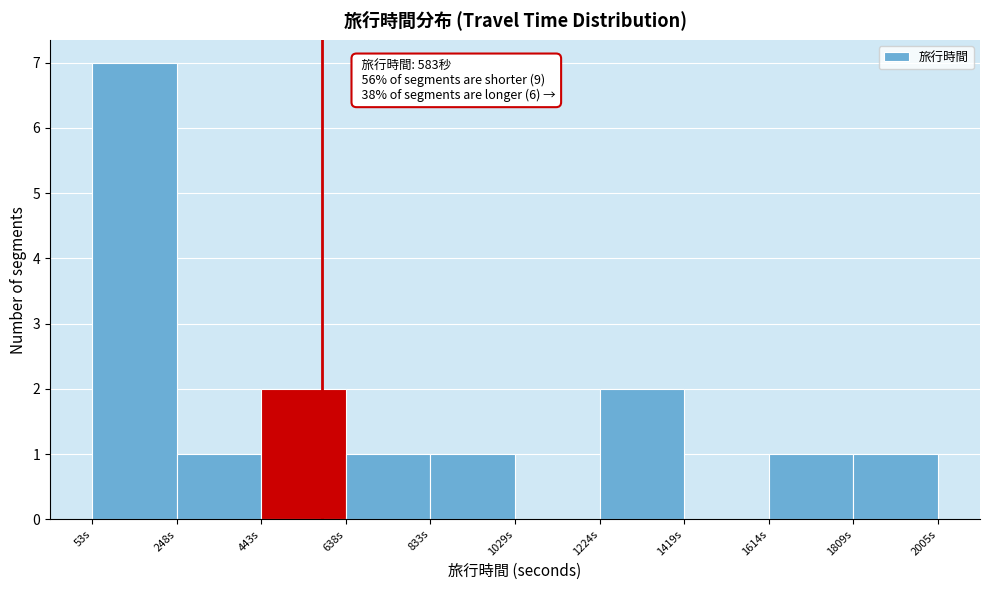

Which range on the x-axis has the tallest bar?

60 to 240